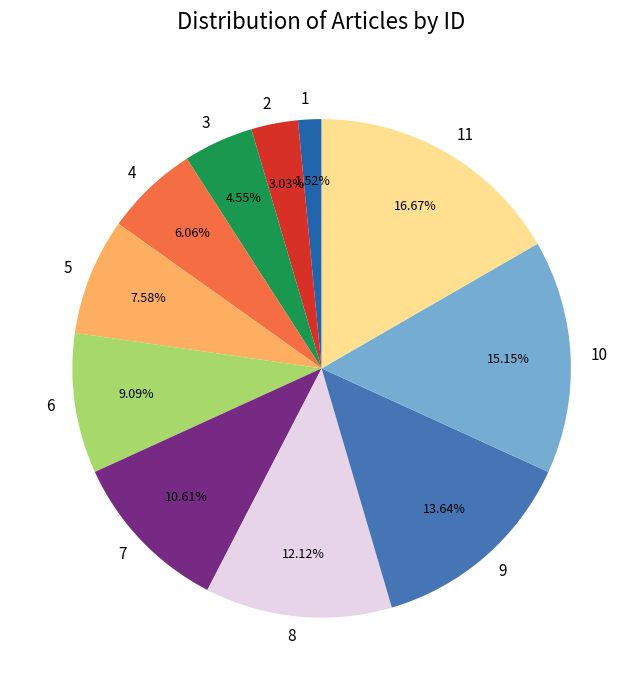

Between 4 and 3, which is larger?

4